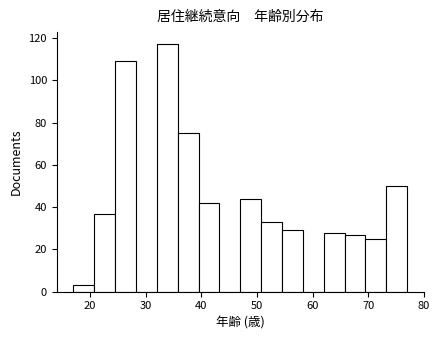

Read against the x-axis, roughly where is the centre of the tallest bar?

34